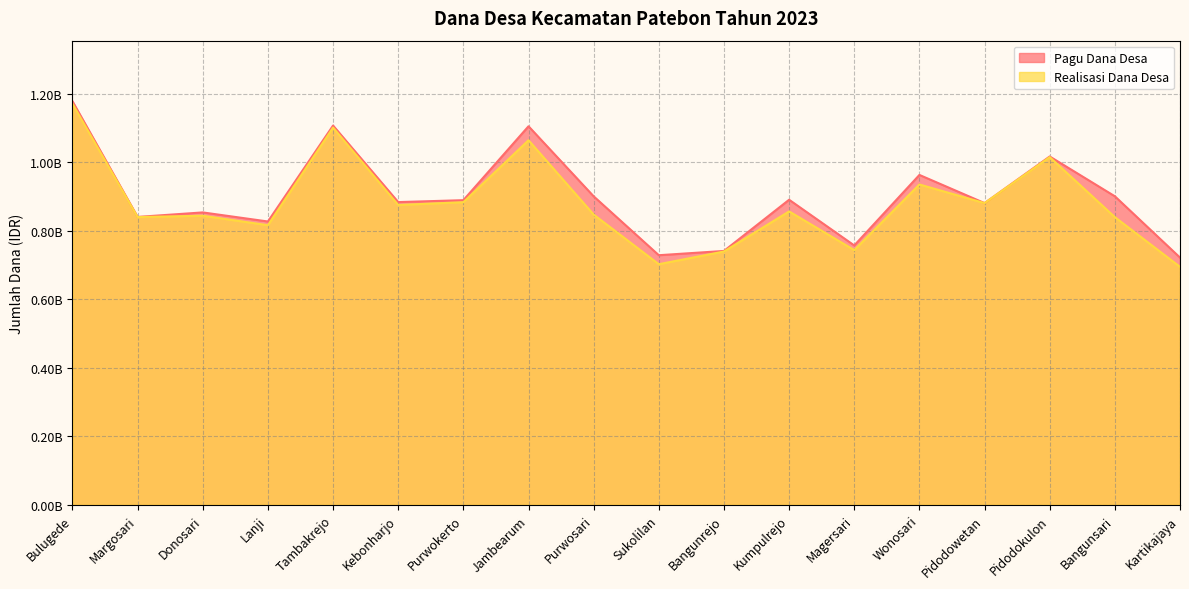

True or false: Realisasi Dana Desa has a value of 875630100 at Kebonharjo.

True